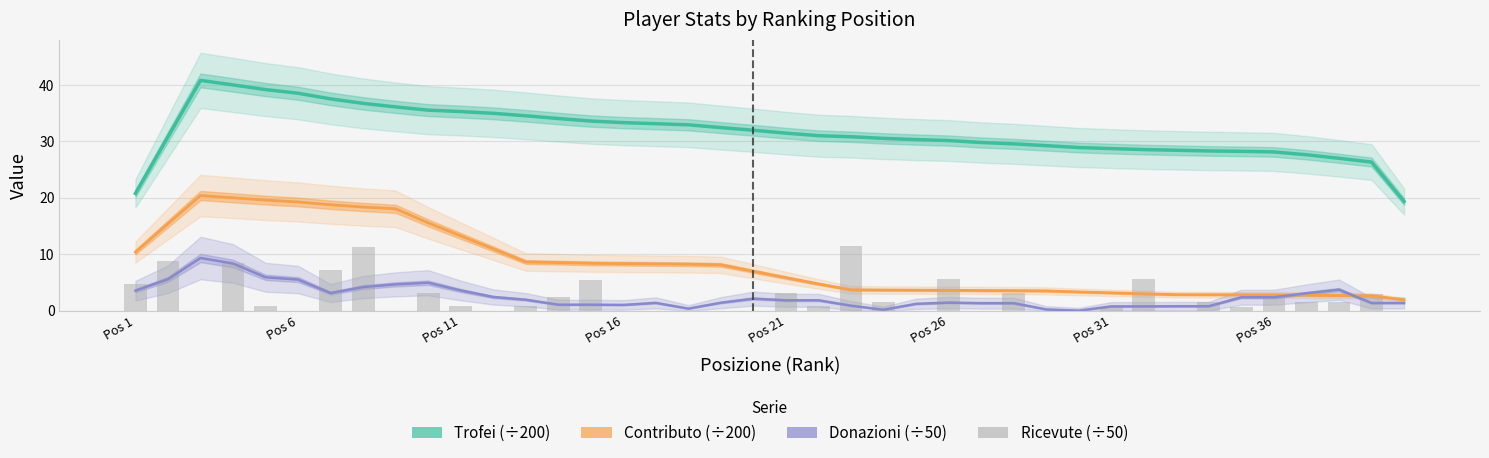

Between Pos 1 and Pos 11, which series saw the biggest shift?

Trofei